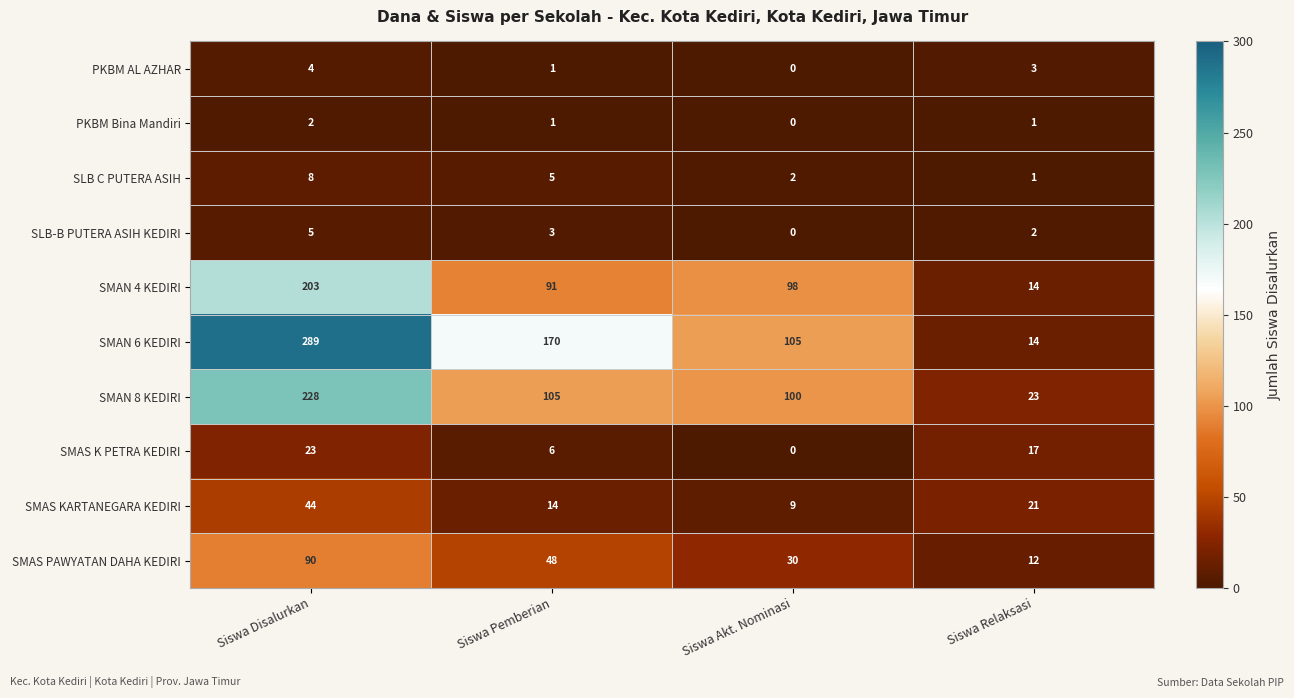

What is the average value of the SLB C PUTERA ASIH series?

4